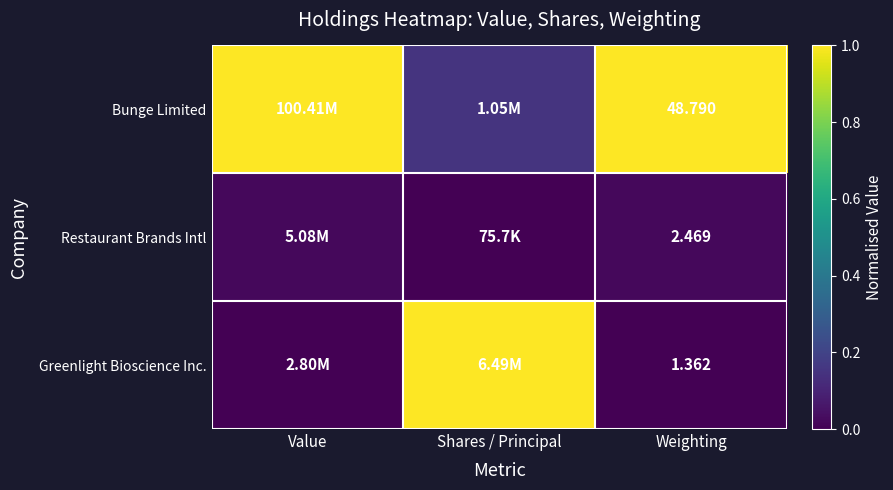

Is it true that Greenlight Bioscience Inc. equals 0.5 at Shares / Principal?

False